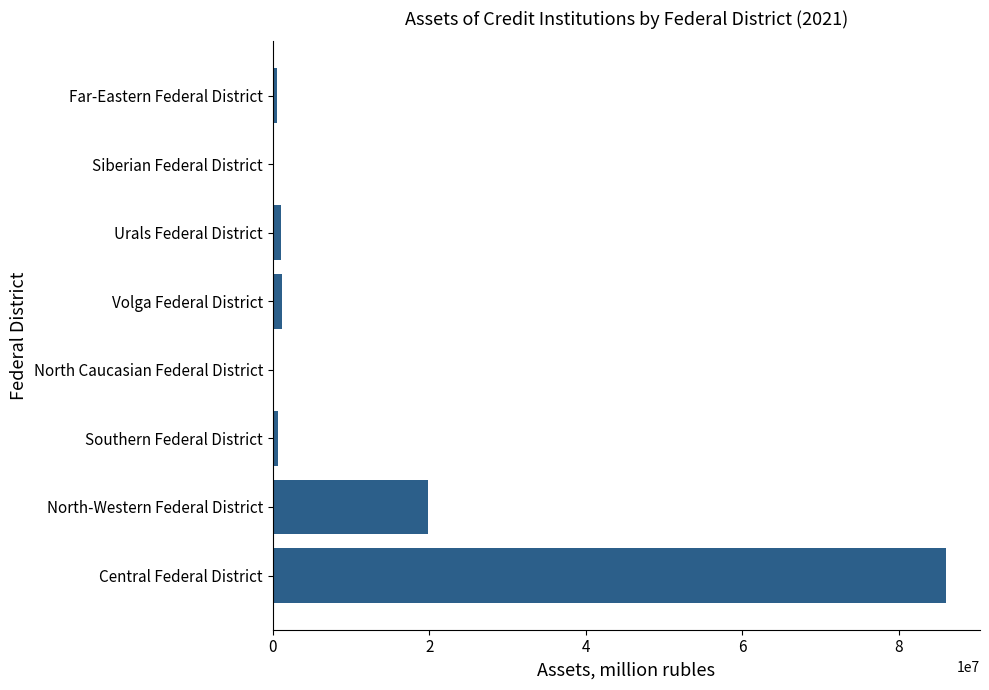

The value at Central Federal District is 49946154.4. True or false?

False